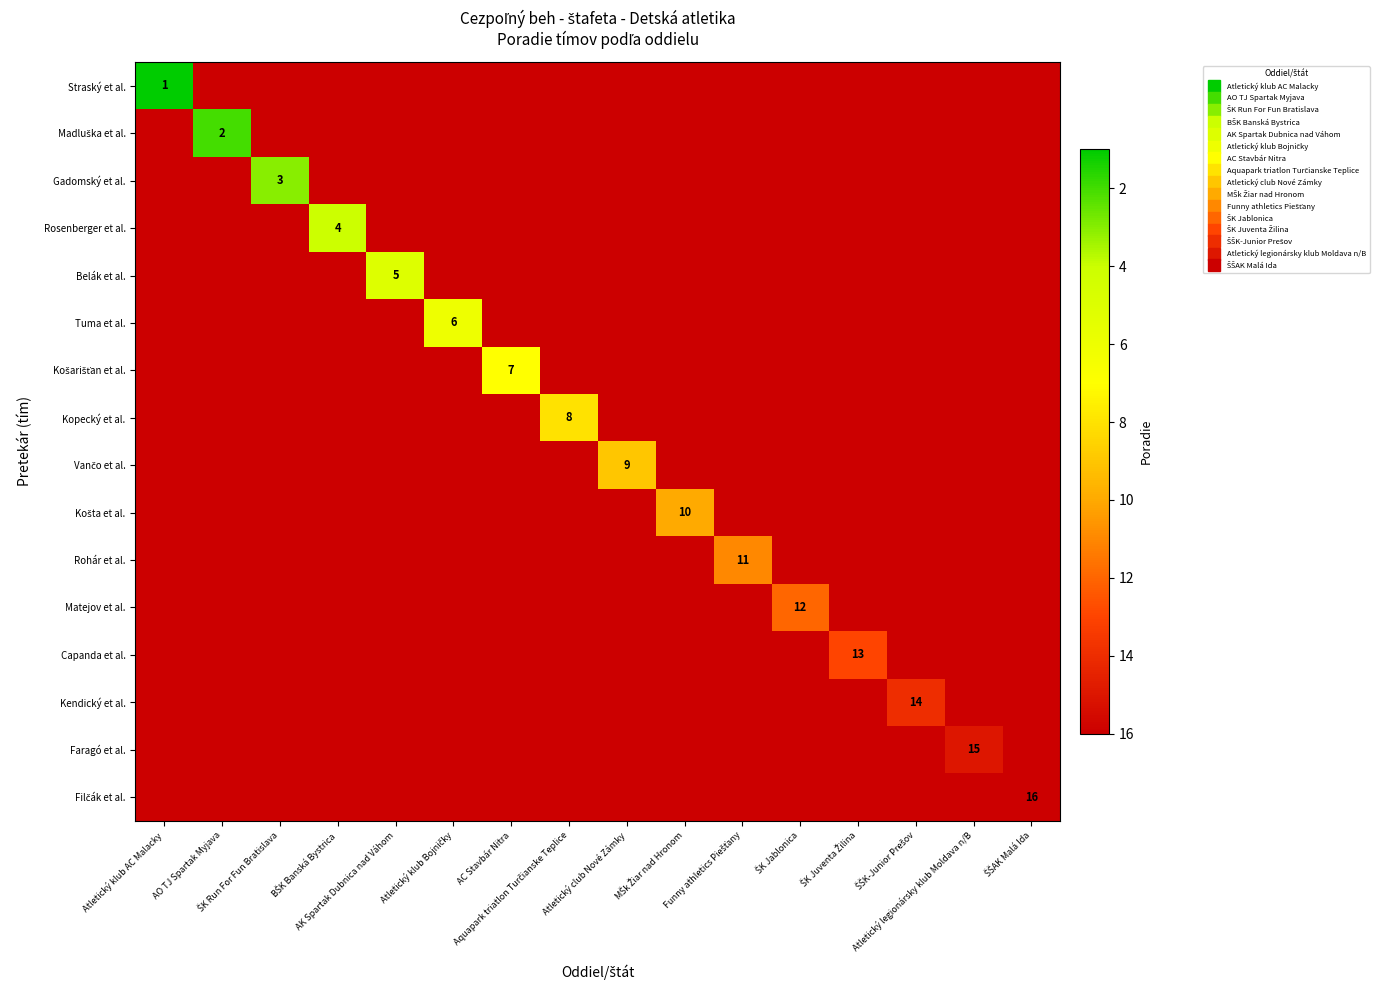

Which series has the largest range (max minus min)?

Straský et al.